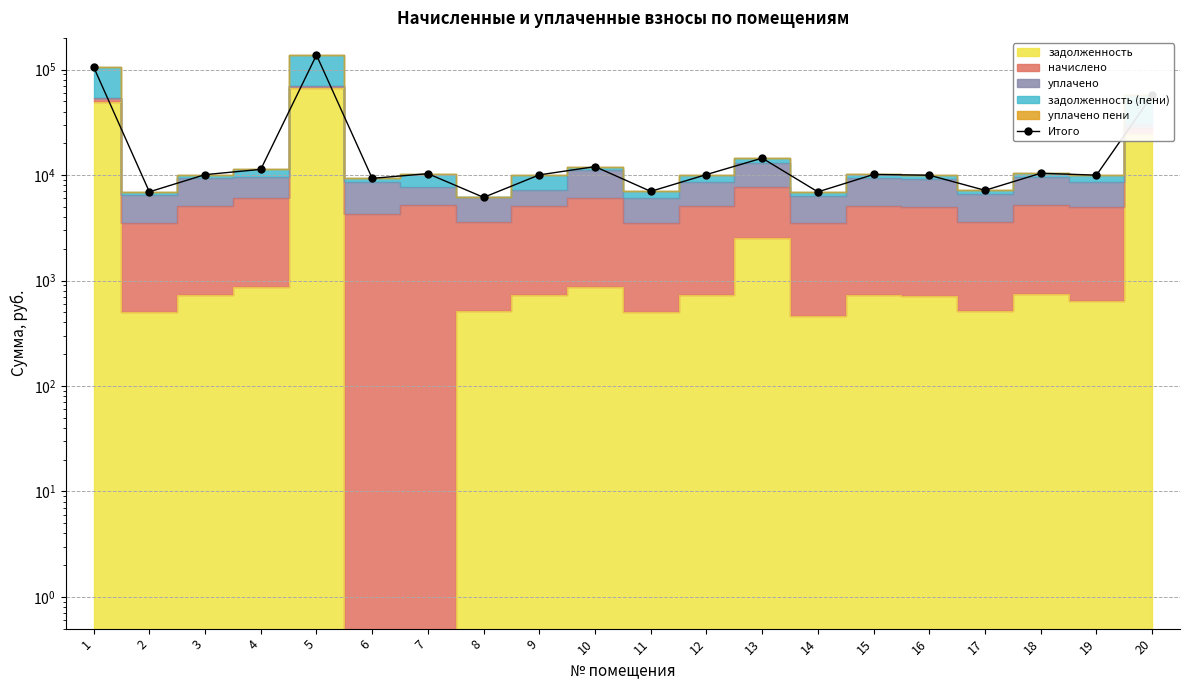

Is it true that the value at 11 is 11907.9?

False